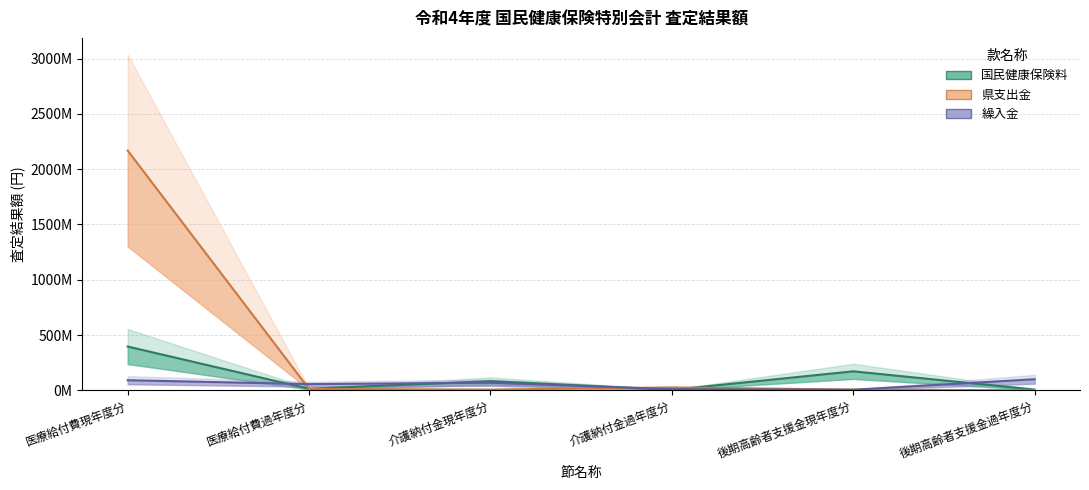

Between which two adjacent categories do 国民健康保険料 and 県支出金 first intersect?

医療給付費現年度分 and 医療給付費過年度分